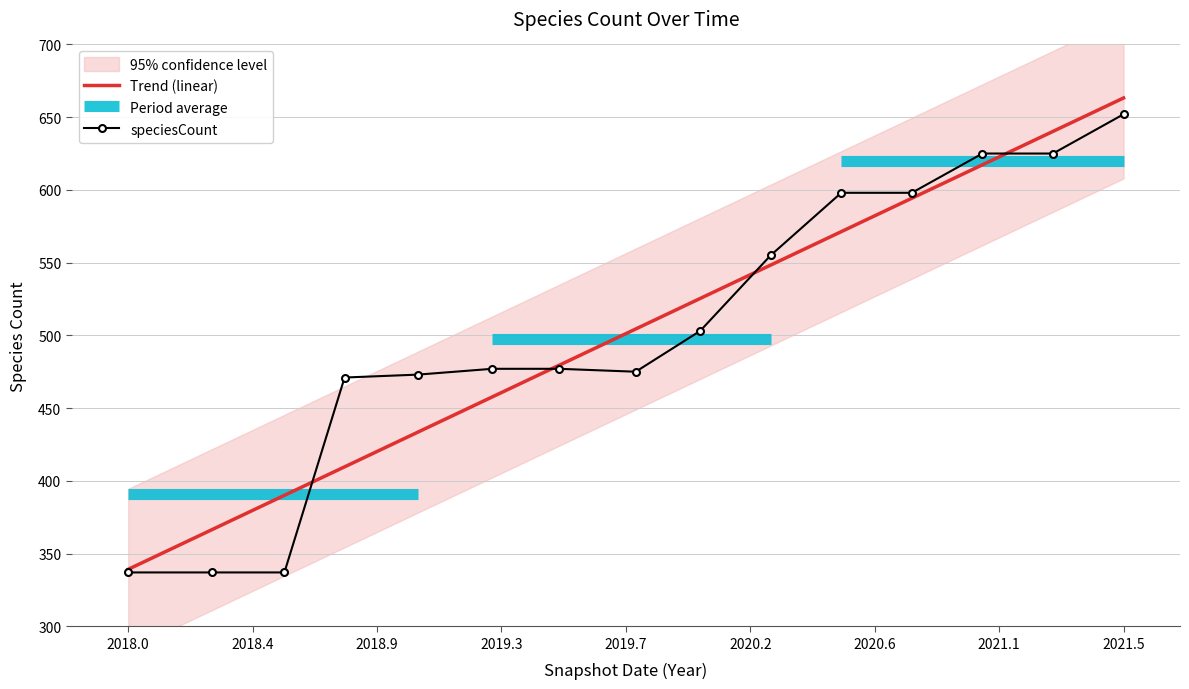

At which category does the data reach its first local valley?

2019-10-09